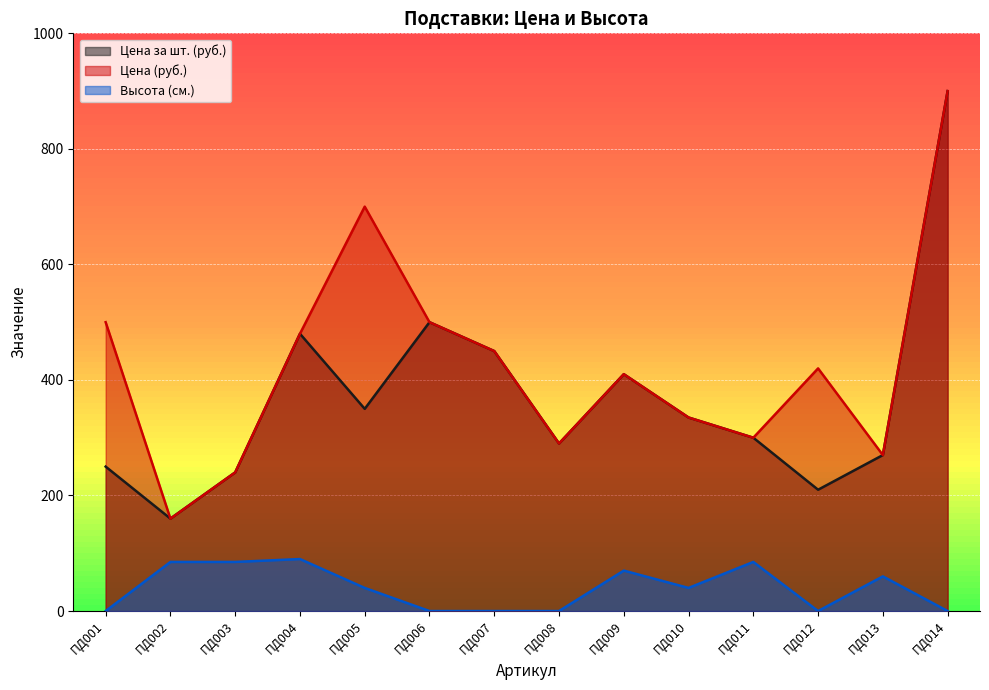

How many lines are shown in the chart?

3